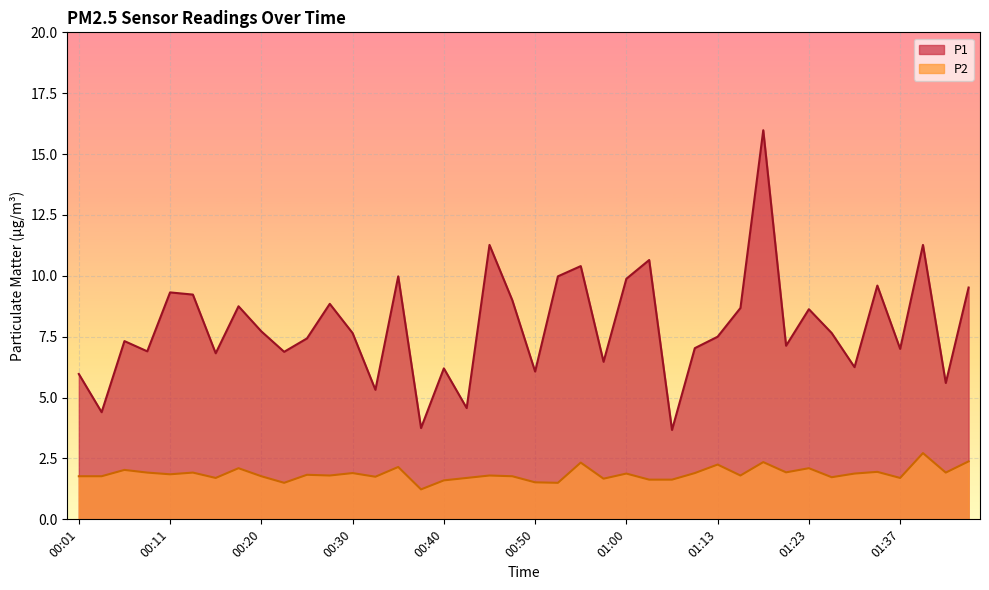

In P1, how many points are lower than both neighbors (excluding endpoints)?

14